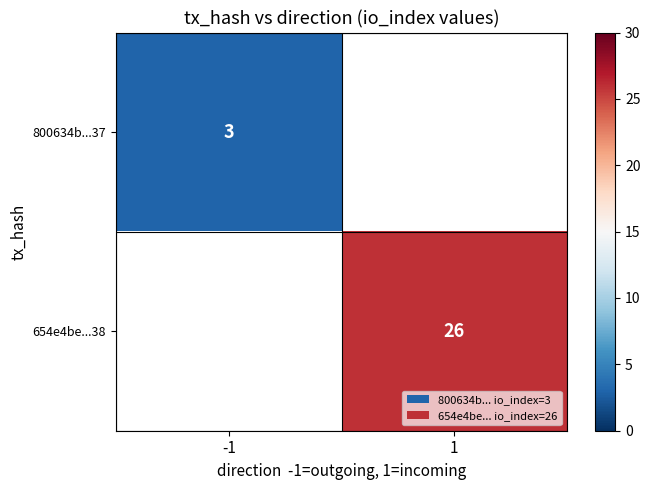

The value of 654e4be...38 at 1 is 26. True or false?

True